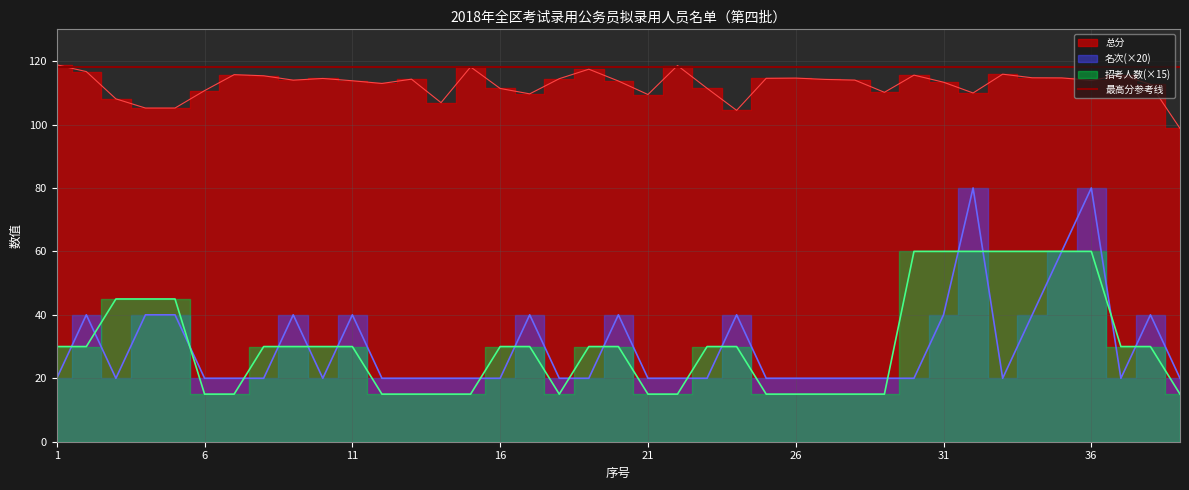

What is the value of the 总分 point at the 34th from the left?

114.7